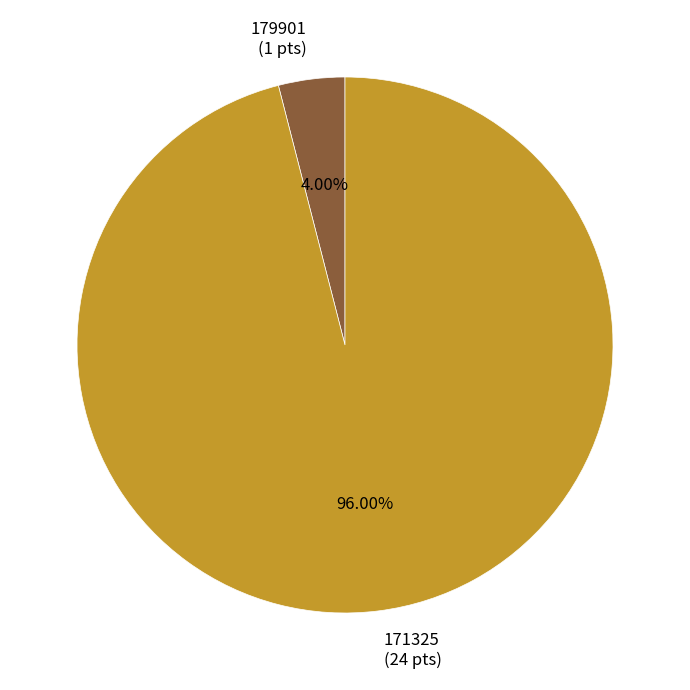

What is the largest slice in the pie chart?

171325